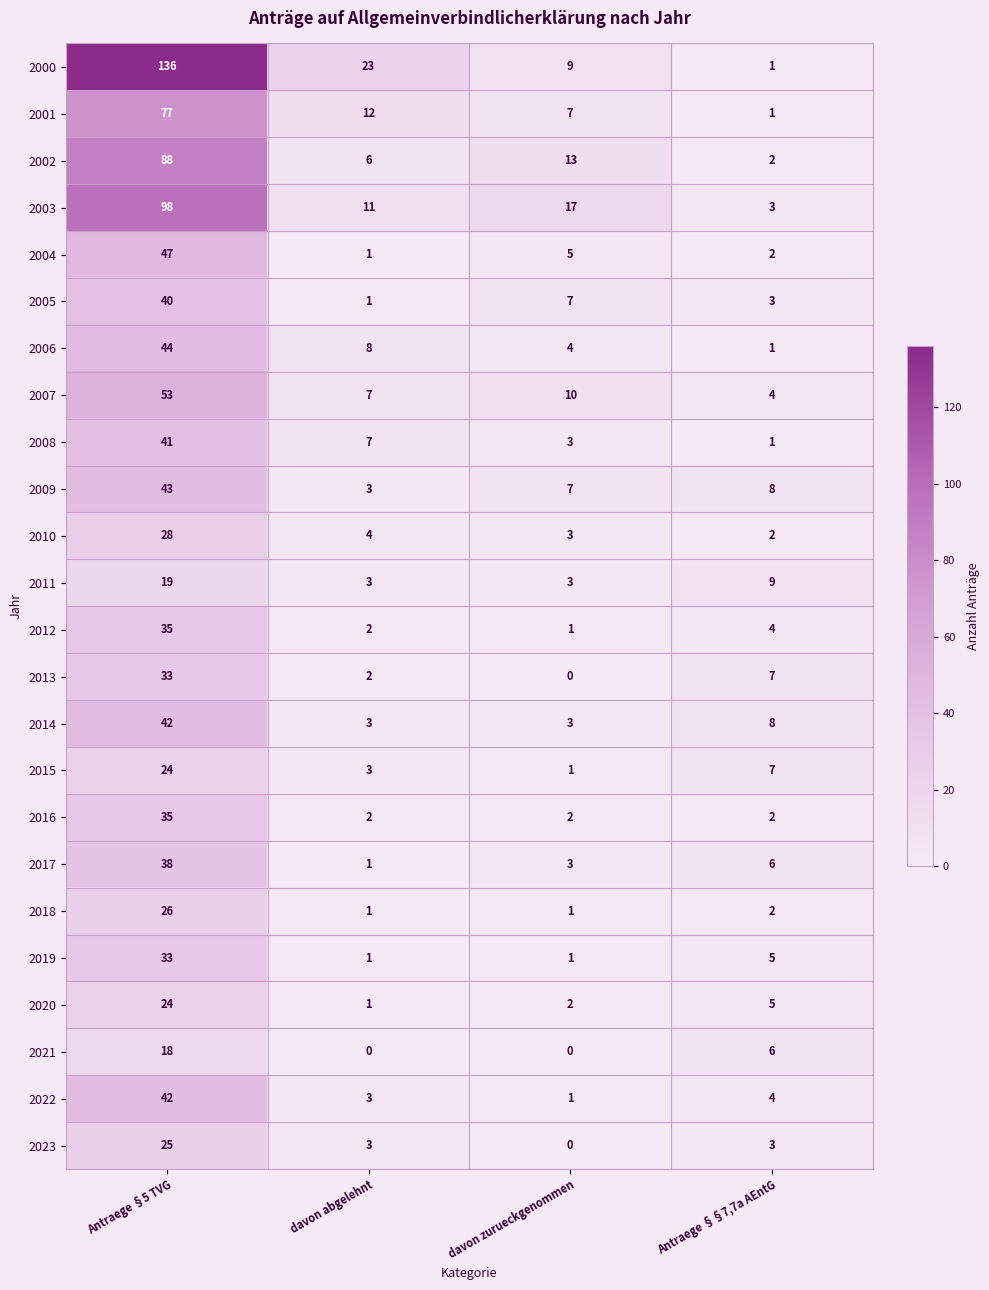

Rank the categories by 2009 value from lowest to highest.

davon abgelehnt, davon zurueckgenommen, Antraege §§7,7a AEntG, Antraege §5 TVG